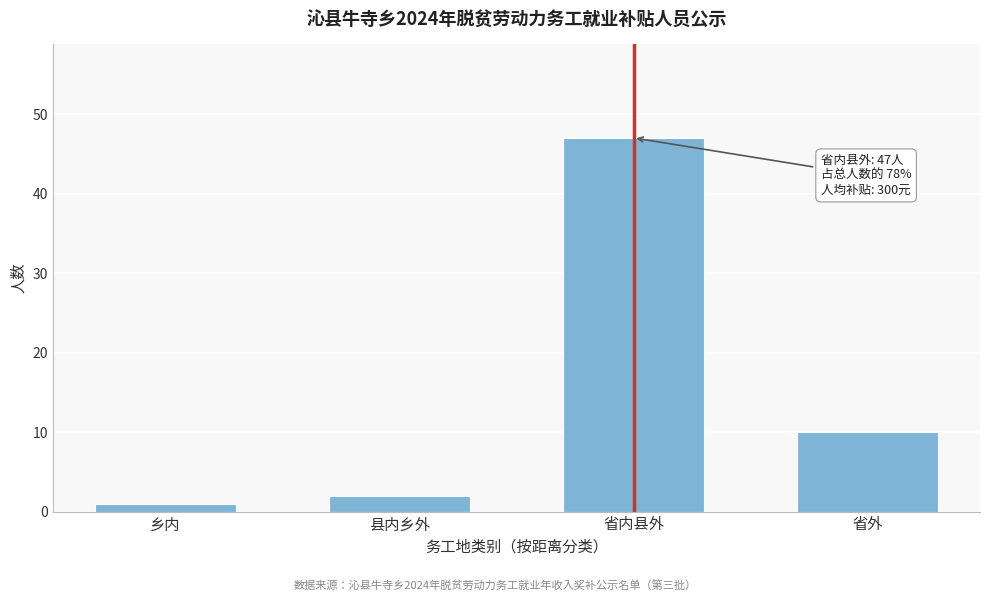

Reading left to right, list all the values displayed in this chart.

1	2	47	10